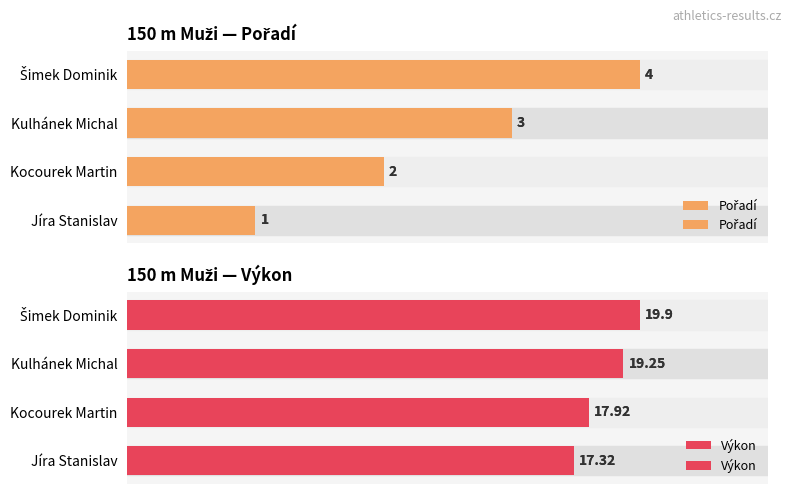

What is the spread (max minus min) of values at Jíra Stanislav?

16.3